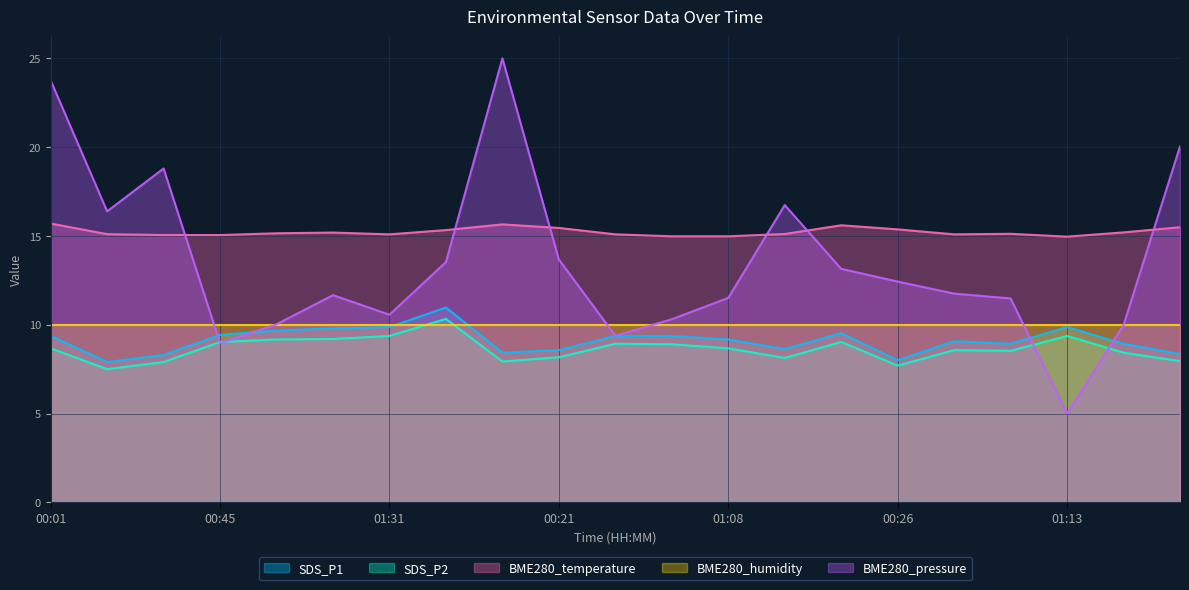

True or false: BME280_temperature and SDS_P1 cross at least once.

False